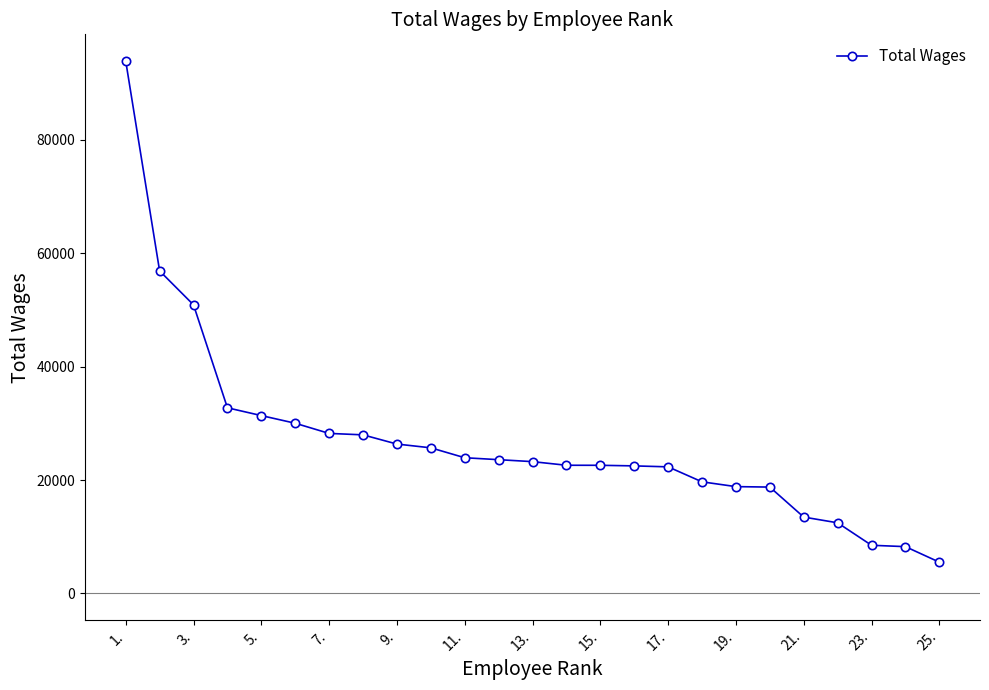

What is the average value?

26800